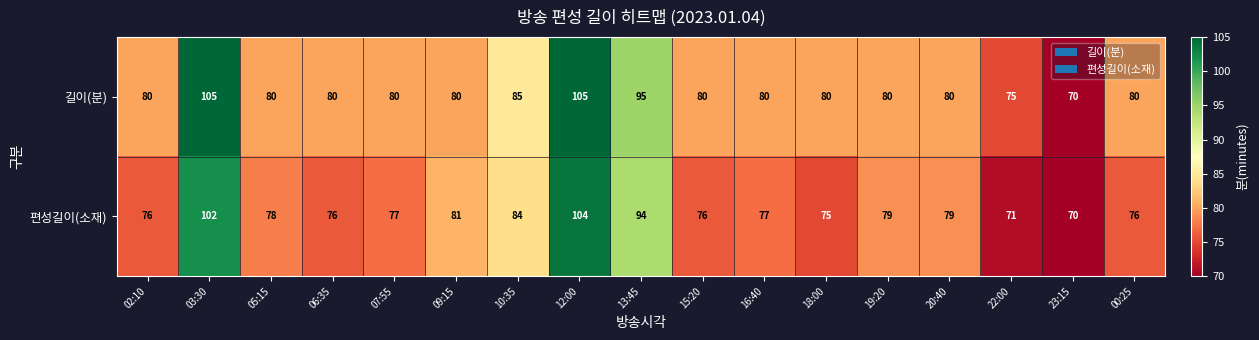

Count the number of categories in the chart.

17